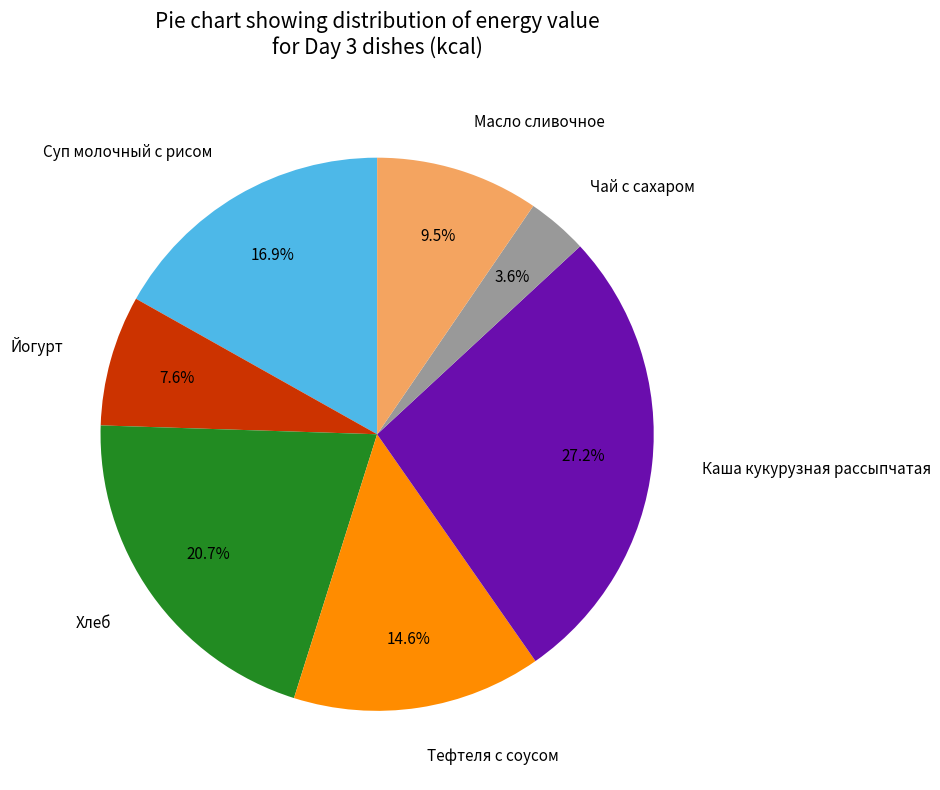

What percentage is NOT represented by Масло сливочное?

90.5%